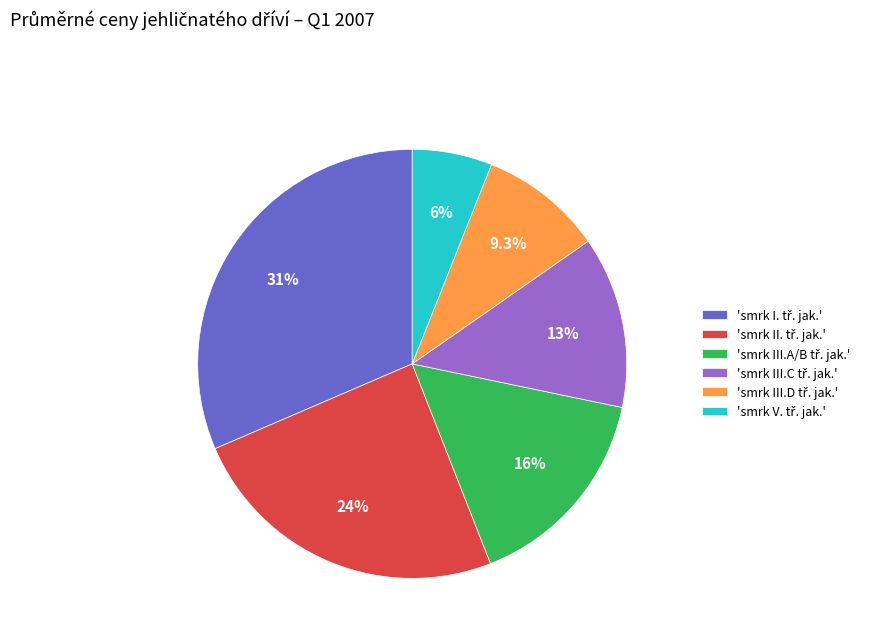

Is there a majority slice in this chart?

No